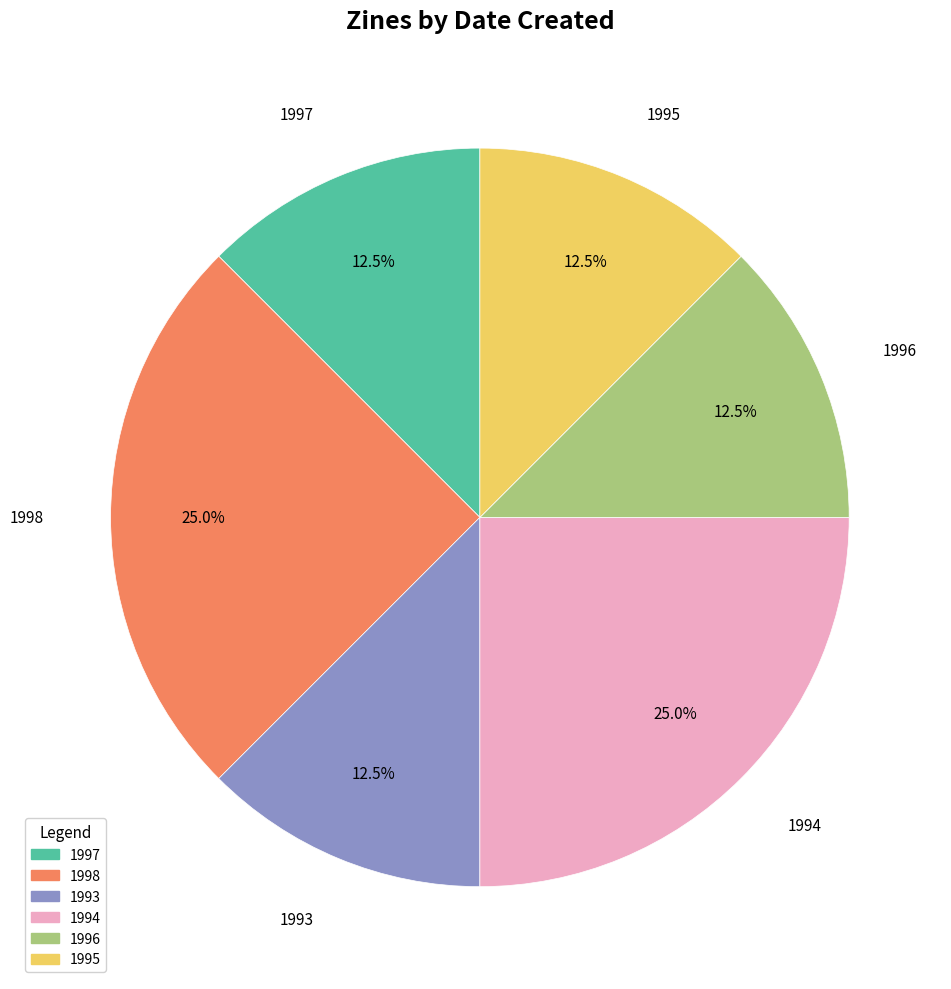

Is there a majority slice in this chart?

No